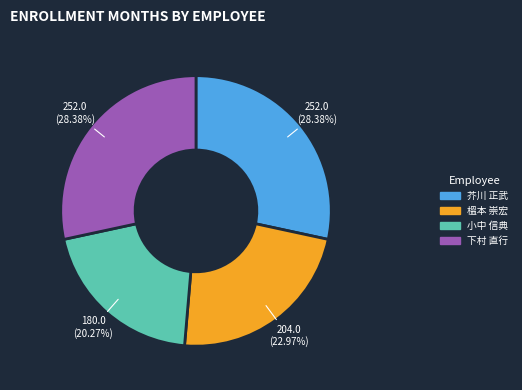

To the nearest percent, what is the difference between the largest and smallest slice percentages?

8%